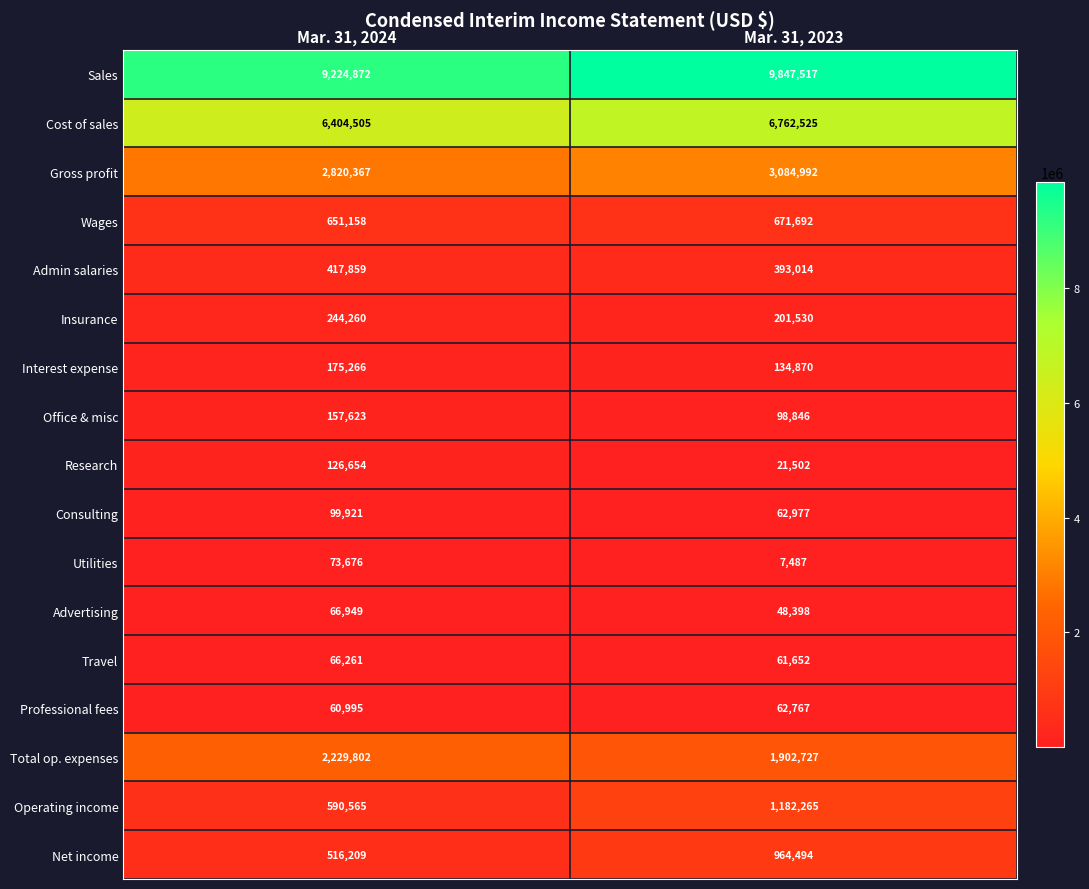

The value of Gross profit at Mar. 31, 2023 is 1948876. True or false?

False